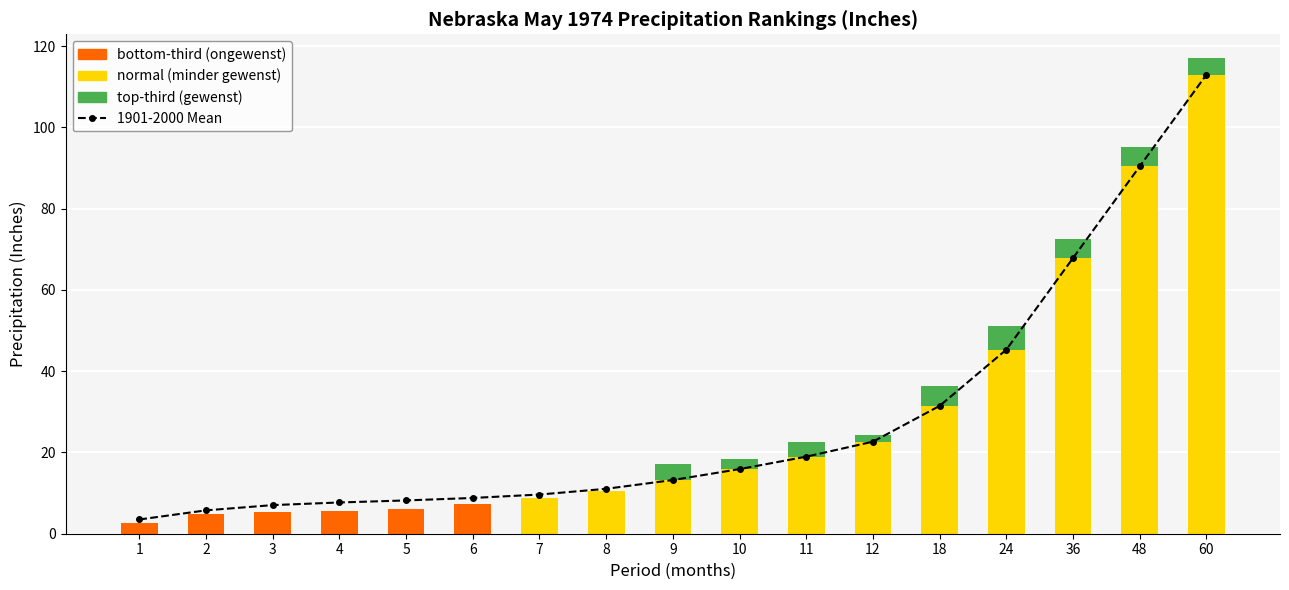

Count the number of categories in the chart.

17